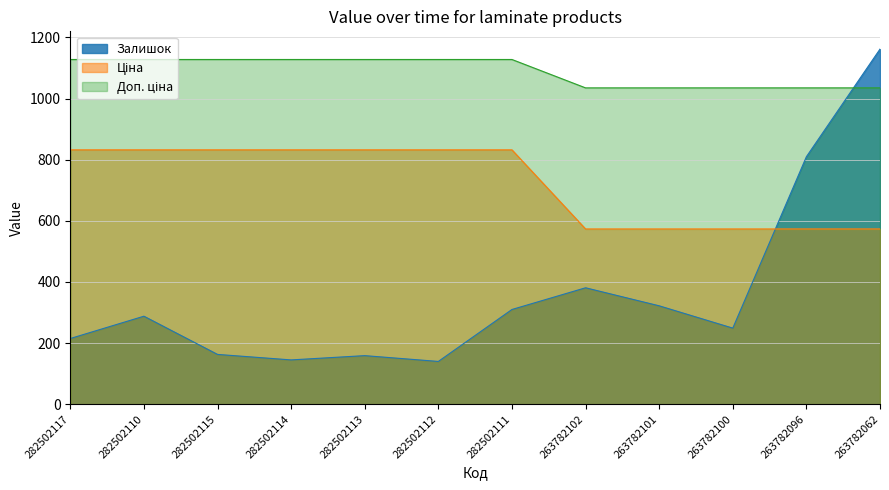

Reading left to right, list all the values displayed in this chart.

Залишок: 282502117=215.0	282502110=288.0	282502115=163.0	282502114=145.0	282502113=159.0	282502112=140.0	282502111=310.0	263782102=381.0	263782101=322.0	263782100=249.0	263782096=810.0	263782062=1162.0
Ціна: 282502117=832.4	282502110=832.4	282502115=832.4	282502114=832.4	282502113=832.4	282502112=832.4	282502111=832.4	263782102=573.5	263782101=573.5	263782100=573.5	263782096=573.5	263782062=573.5
Доп. ціна: 282502117=1128.0	282502110=1128.0	282502115=1128.0	282502114=1128.0	282502113=1128.0	282502112=1128.0	282502111=1128.0	263782102=1035.1	263782101=1035.1	263782100=1035.1	263782096=1035.1	263782062=1035.1